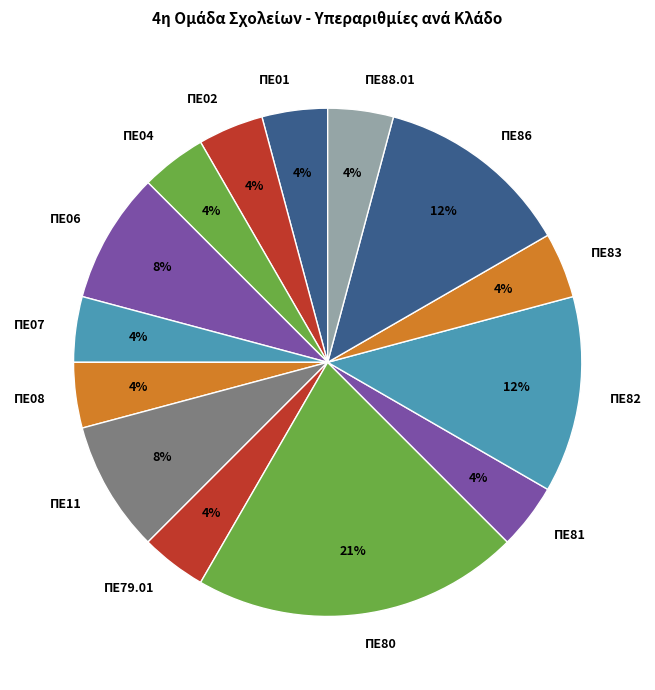

Is ΠΕ02 the majority of the pie?

No